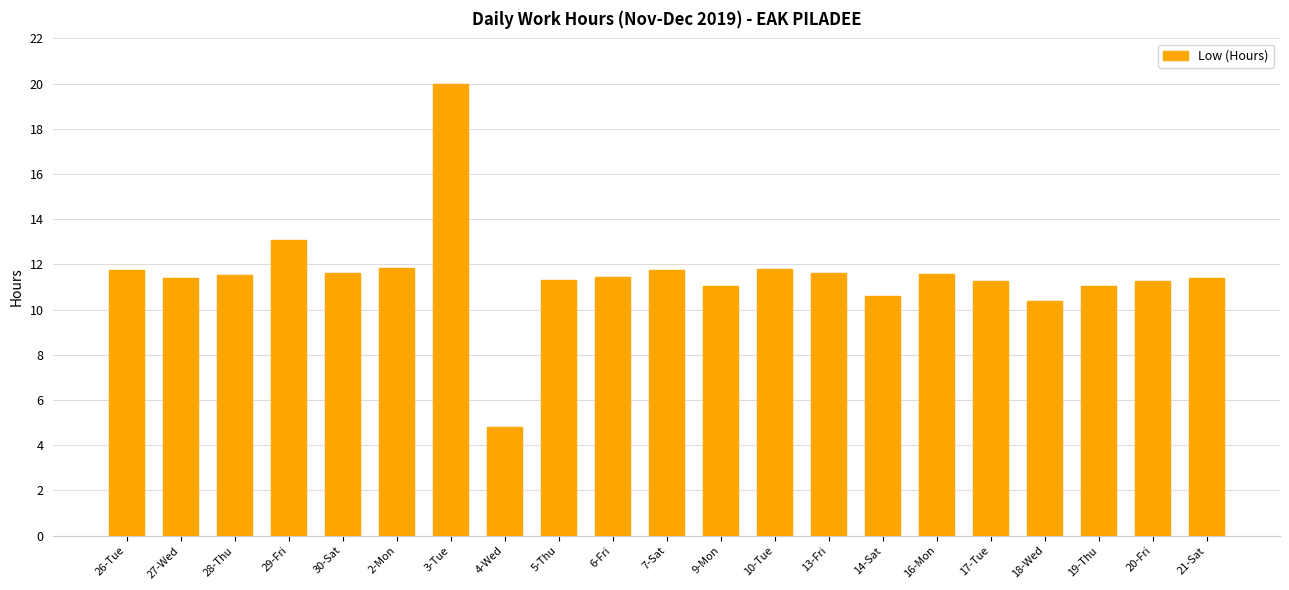

Approximately how many times larger is the value at 19-Thu compared to 4-Wed?

2.3